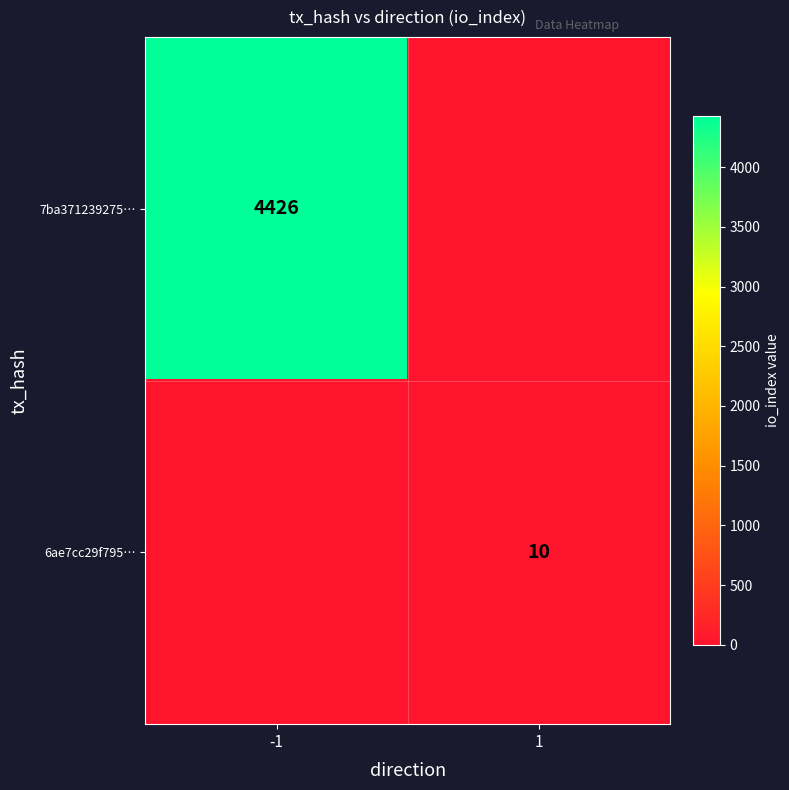

The 6ae7cc29f795… series shows 10 at 1. True or false?

True